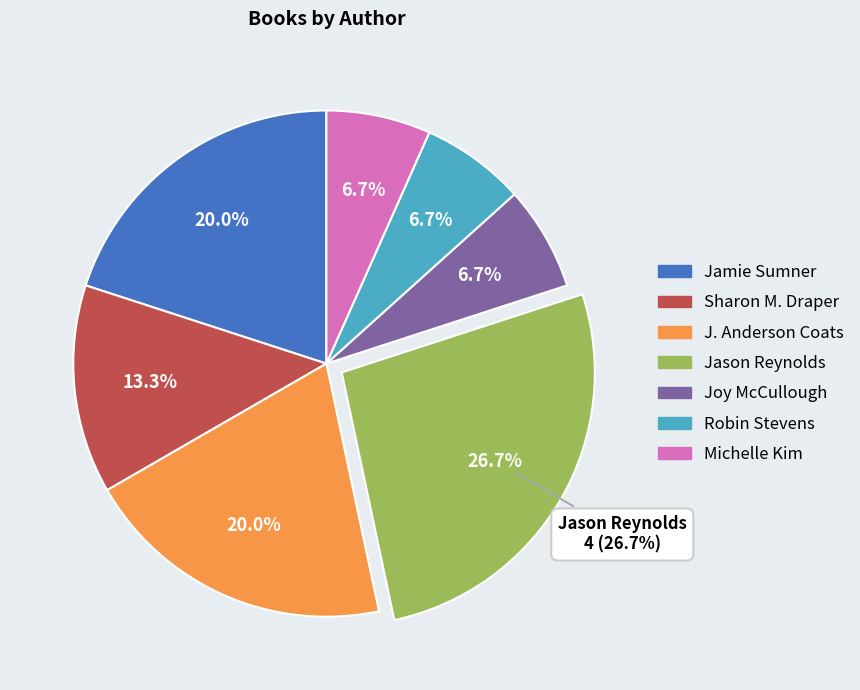

What portion of the pie excludes Jamie Sumner?

80.0%